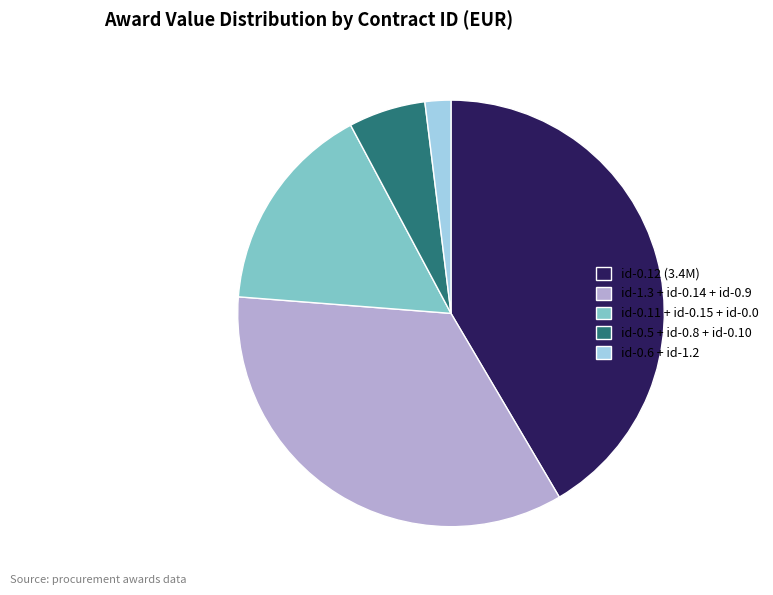

Between id-0.5 + id-0.8 + id-0.10 and id-1.3 + id-0.14 + id-0.9, which is larger?

id-1.3 + id-0.14 + id-0.9